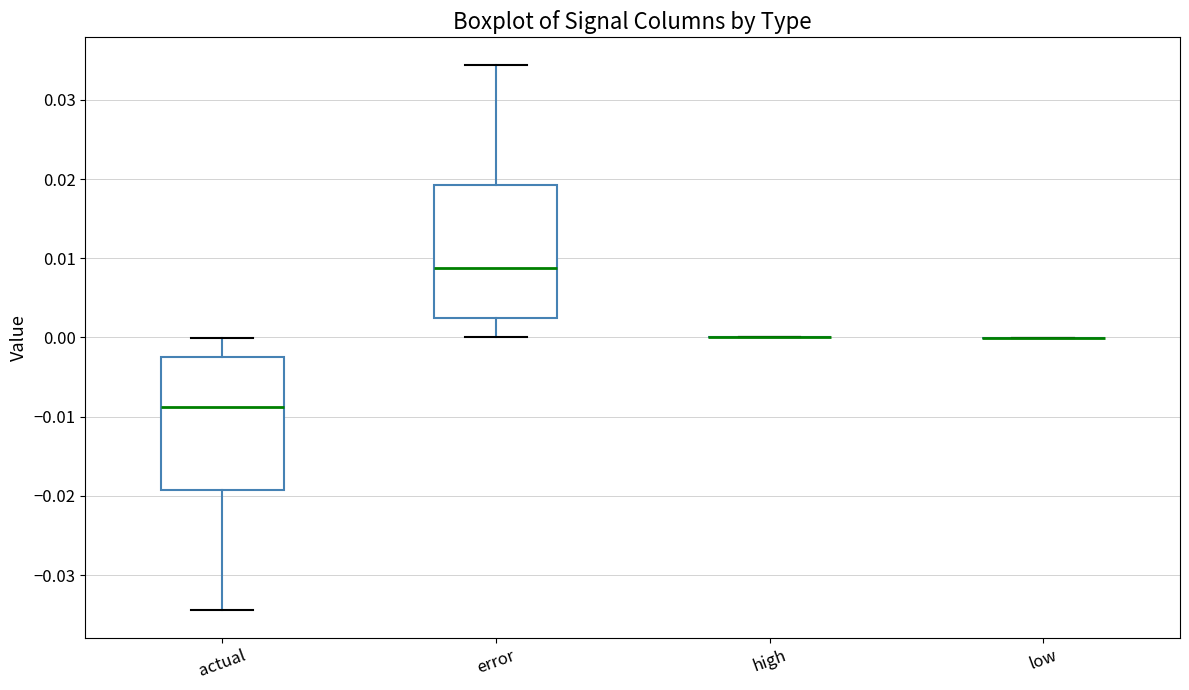

Reading left to right, transcribe this box plot: for each box, give where its median line is, the range the box spans, and where its two whiskers end, as read against the y-axis. The values are not printed on the chart, so give them approximately, as read against the axis.

actual: median -0.009, box -0.019 to -0.002, whiskers -0.034 to 0.000
error: median 0.009, box 0.002 to 0.019, whiskers 0.000 to 0.034
high: box collapsed to a line at 0.000, whiskers 0.000 to 0.000
low: box collapsed to a line at 0.000, whiskers 0.000 to 0.000